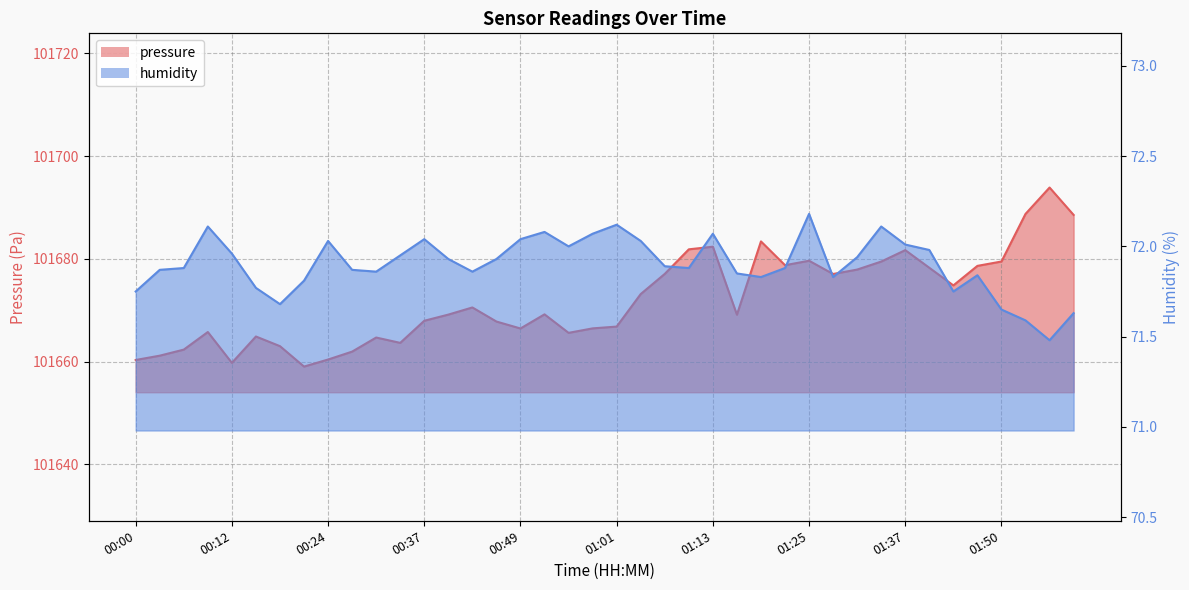

Reading left to right, extract all data points from this chart.

pressure: 101660.3	101661.2	101662.4	101665.8	101659.8	101664.9	101663.0	101659.1	101660.4	101662.0	101664.7	101663.7	101668.0	101669.2	101670.6	101667.8	101666.5	101669.2	101665.6	101666.5	101666.8	101673.2	101677.1	101681.9	101682.4	101669.1	101683.4	101678.8	101679.6	101677.1	101677.9	101679.5	101681.7	101678.3	101674.8	101678.6	101679.5	101688.8	101693.9	101688.6
humidity: 71.8	71.9	71.9	72.1	72.0	71.8	71.7	71.8	72.0	71.9	71.9	72.0	72.0	71.9	71.9	71.9	72.0	72.1	72.0	72.1	72.1	72.0	71.9	71.9	72.1	71.8	71.8	71.9	72.2	71.8	71.9	72.1	72.0	72.0	71.8	71.8	71.7	71.6	71.5	71.6